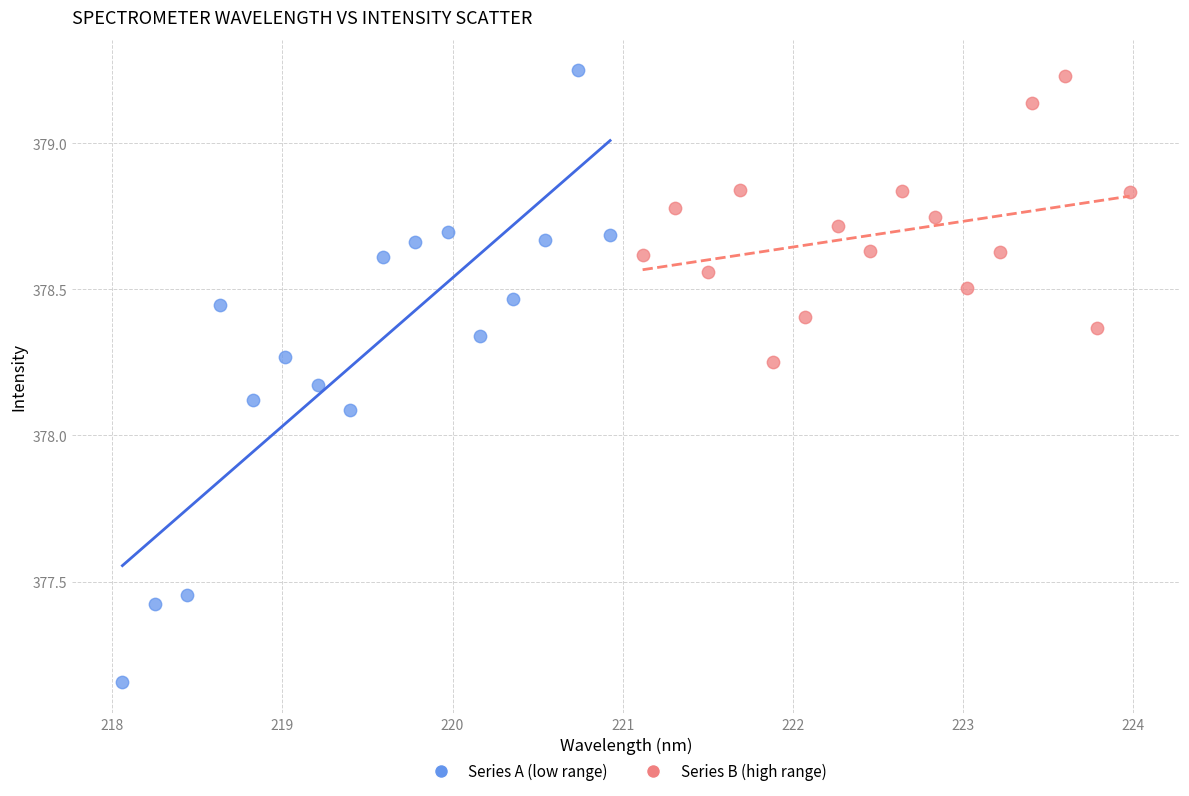

Which series contains the highest Y value?

Series A (low range)